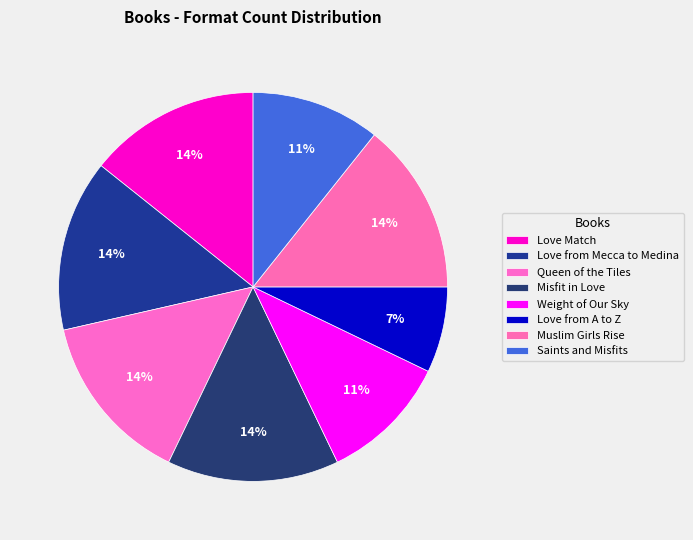

How many segments does this pie chart have?

8